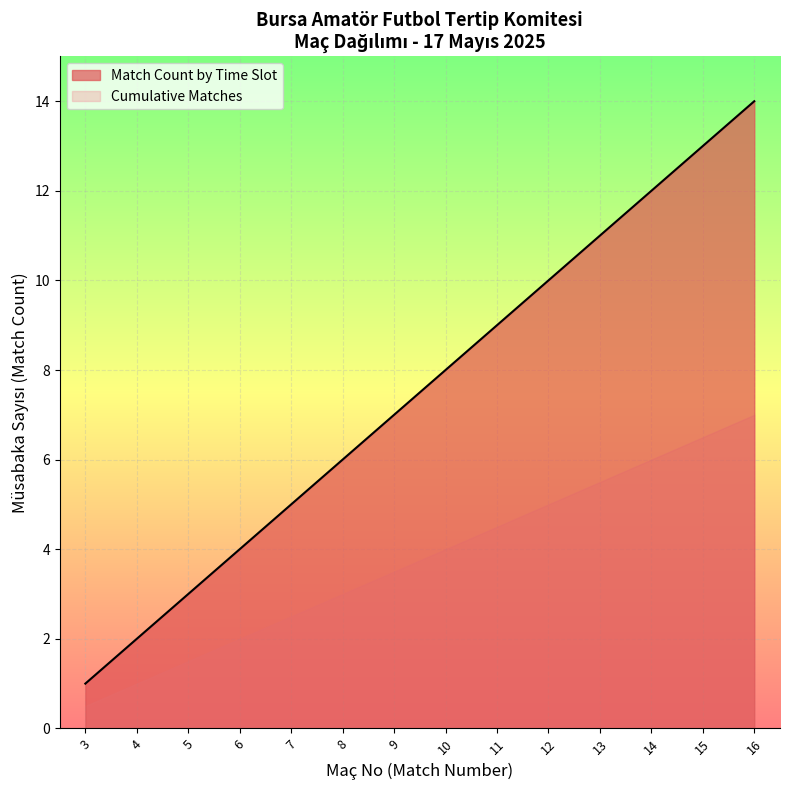

How many lines are shown in the chart?

2